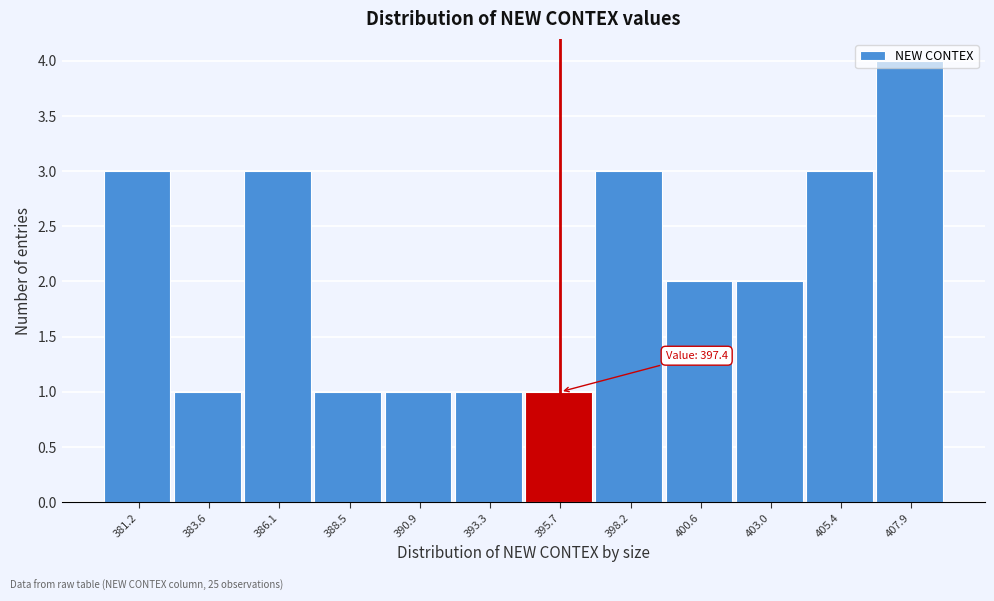

Is it true that the value at 393.3 is 2?

False